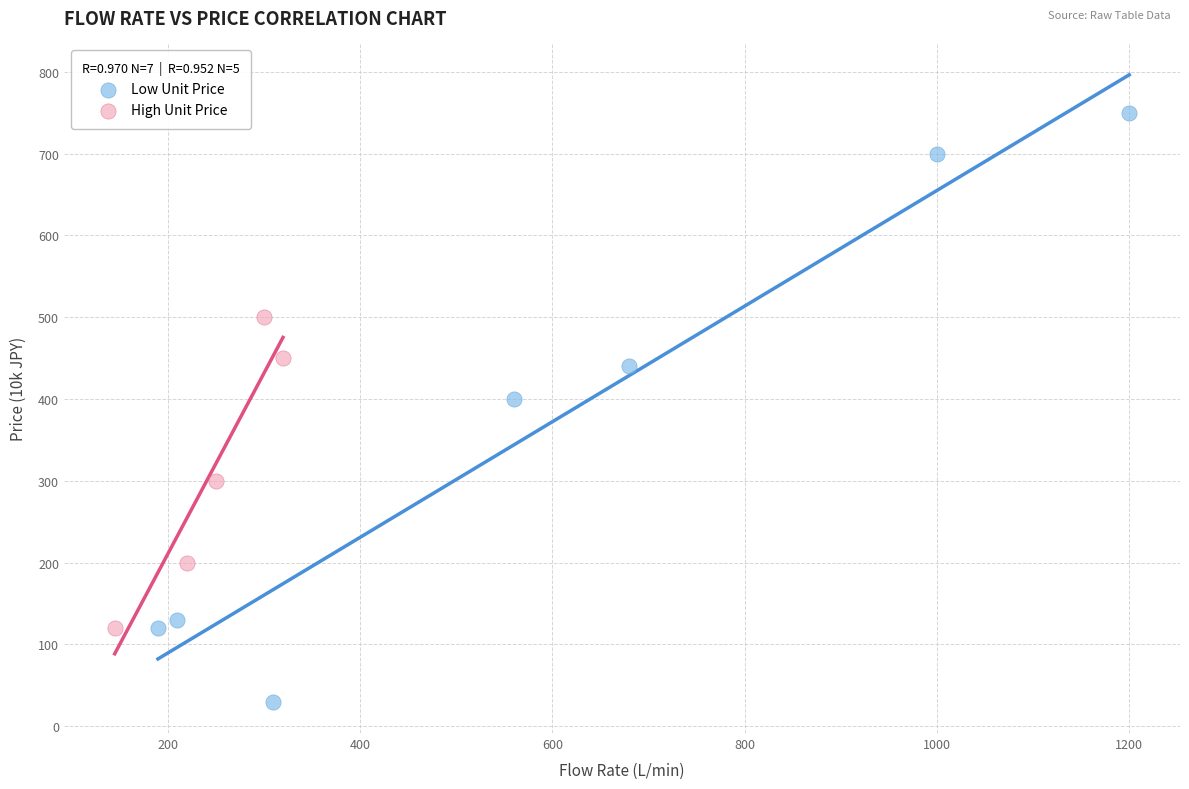

Which series has the largest Y range (max minus min)?

Low Unit Price